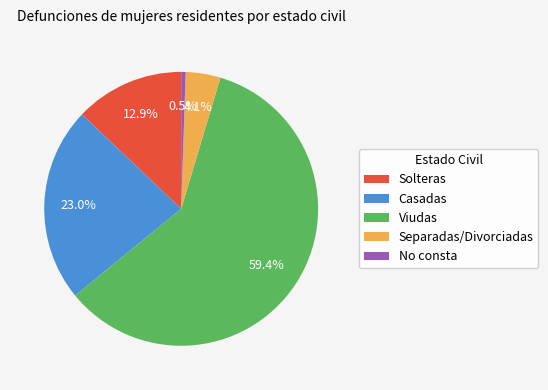

Between No consta and Separadas/Divorciadas, which is larger?

Separadas/Divorciadas